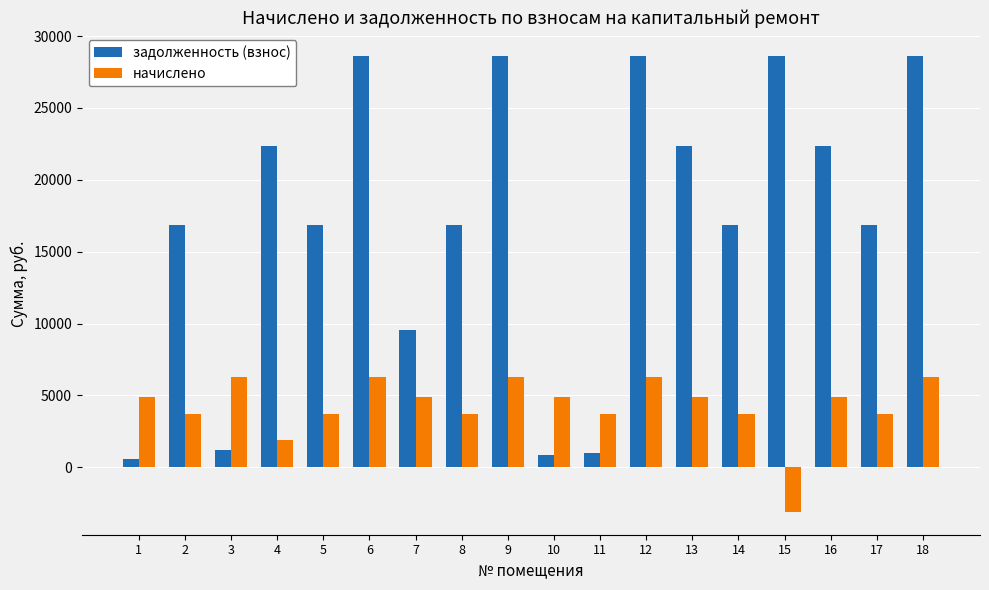

What is the maximum value shown in the chart?

28635.6